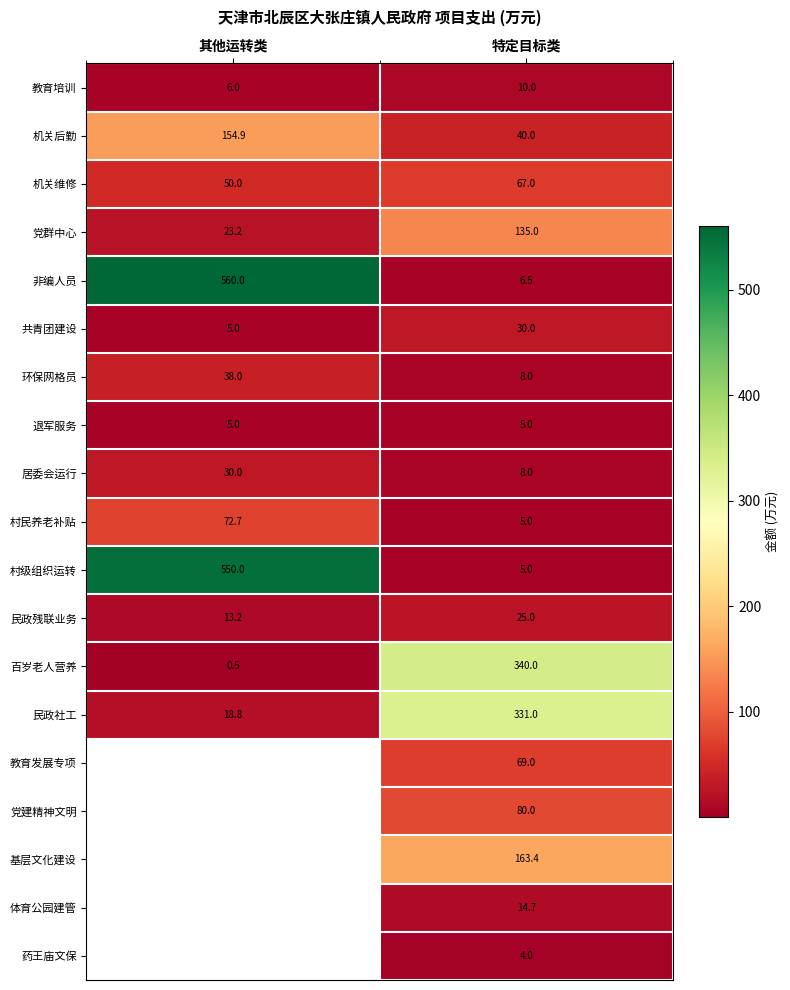

Is it true that 党建精神文明 equals 80.0 at 特定目标类?

True